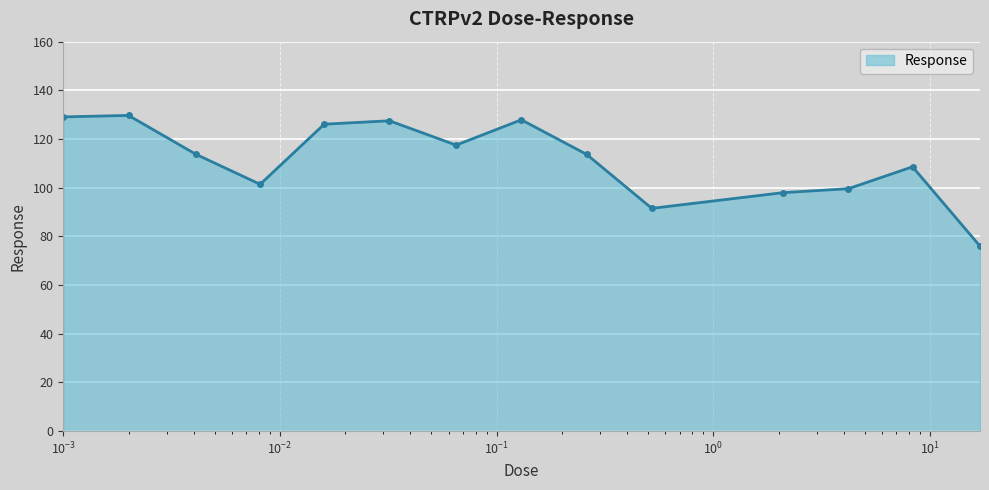

What is the maximum value shown in the chart?

129.7